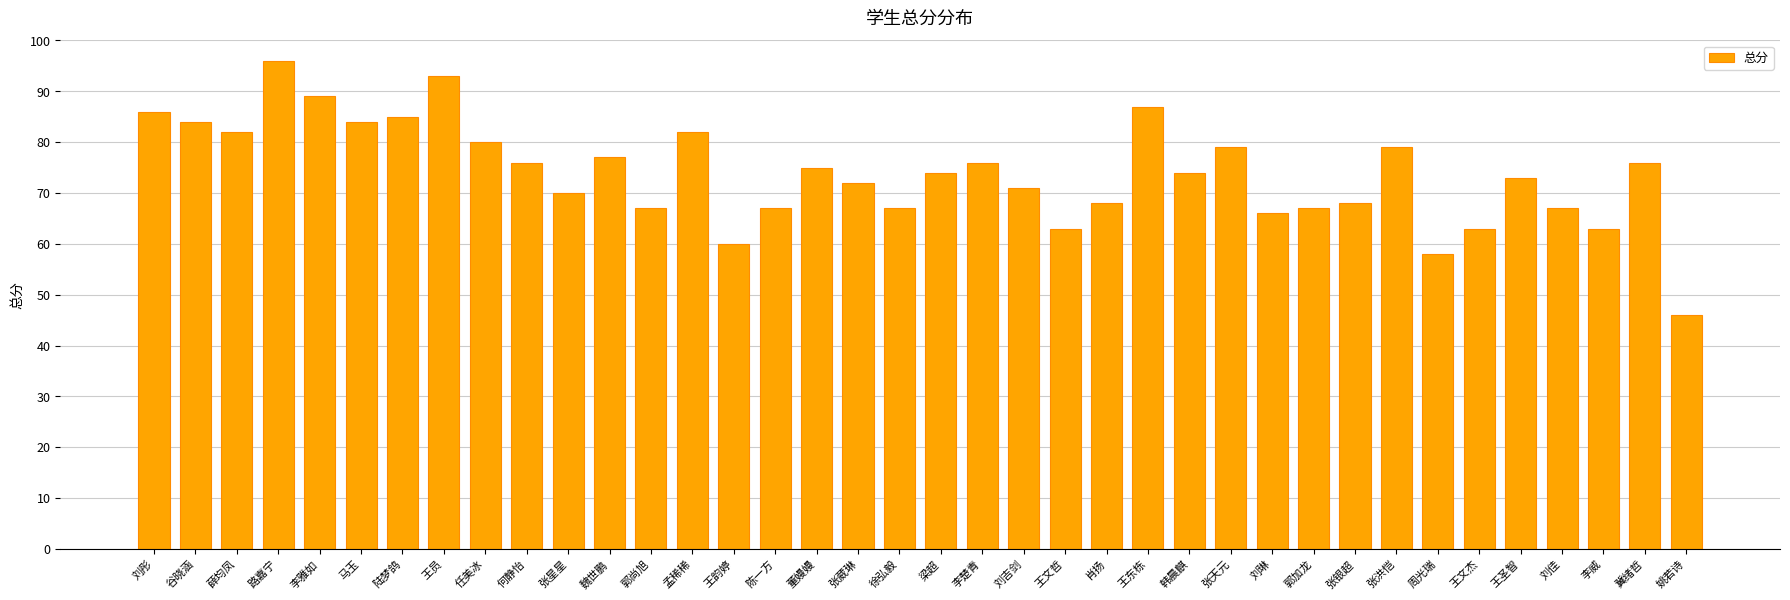

What is the value of the 7th bar from the left?

85